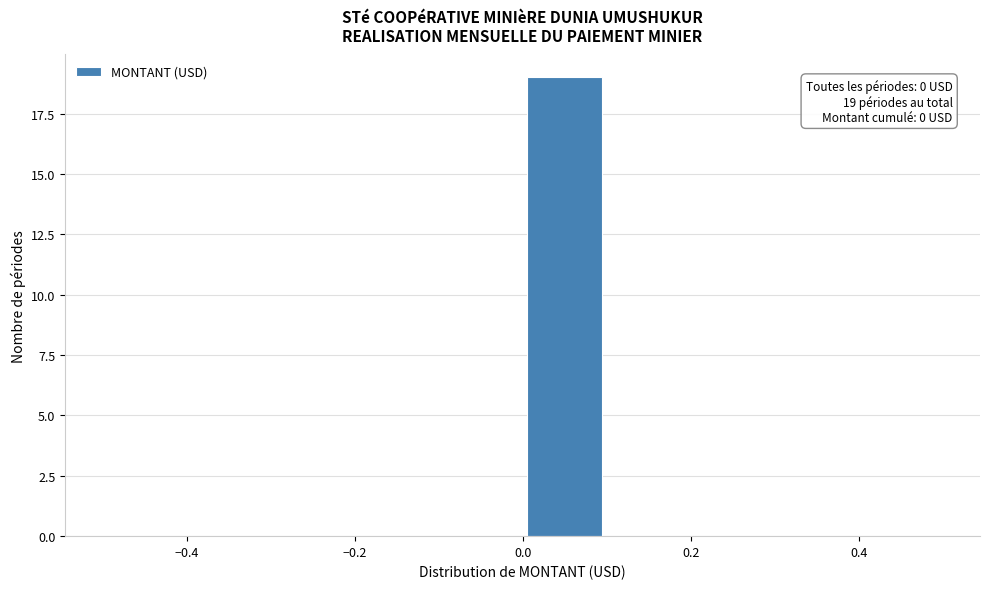

Over which range of the x-axis is the bar tallest?

0.0 to 0.1